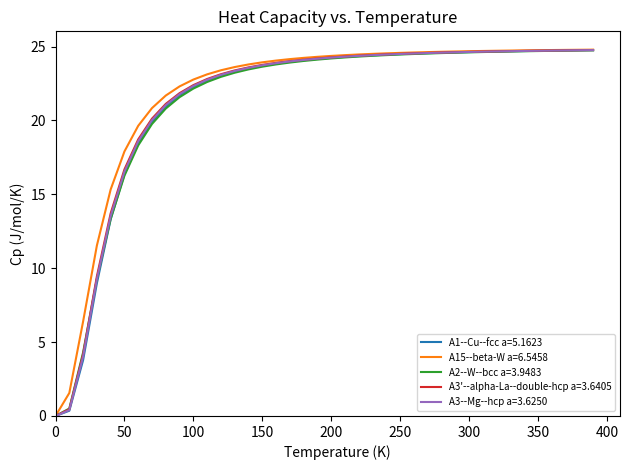

What is the greatest value displayed?

24.8